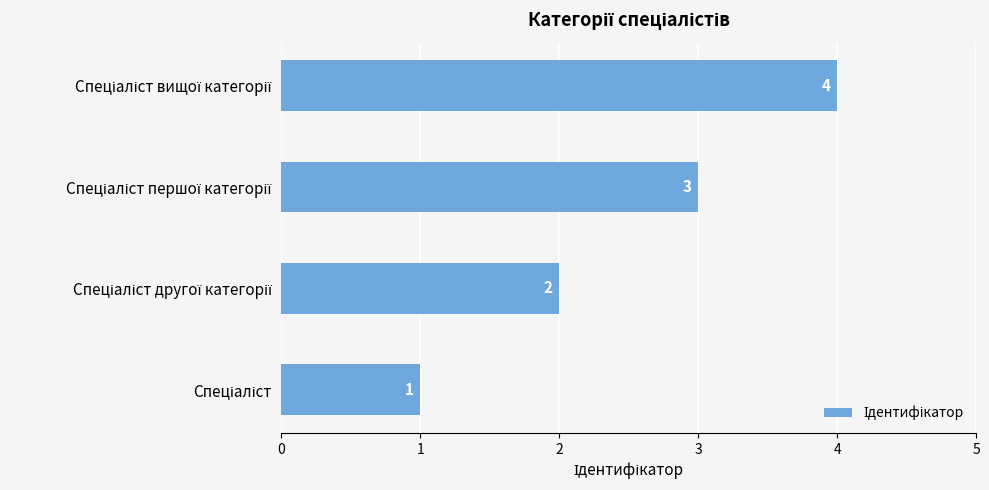

What is the maximum value shown in the chart?

4